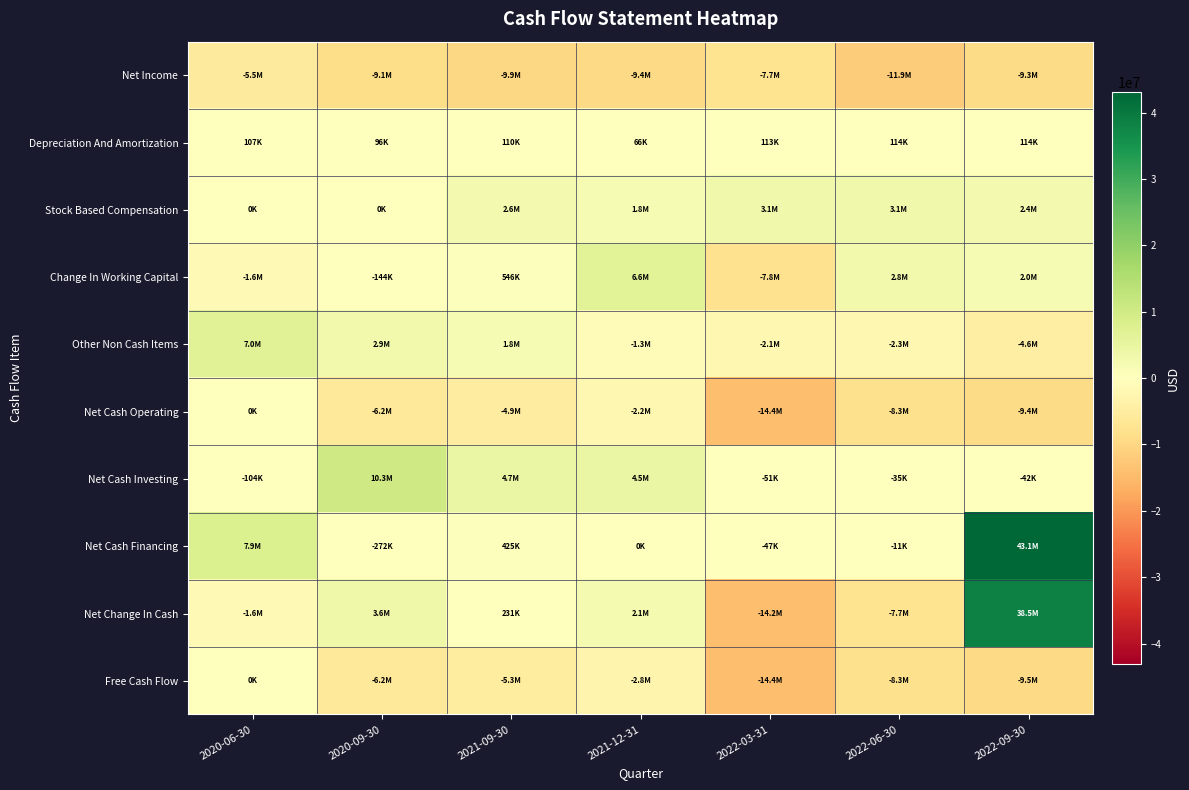

Which has a higher value, 2022-06-30 or 2021-12-31?

2021-12-31